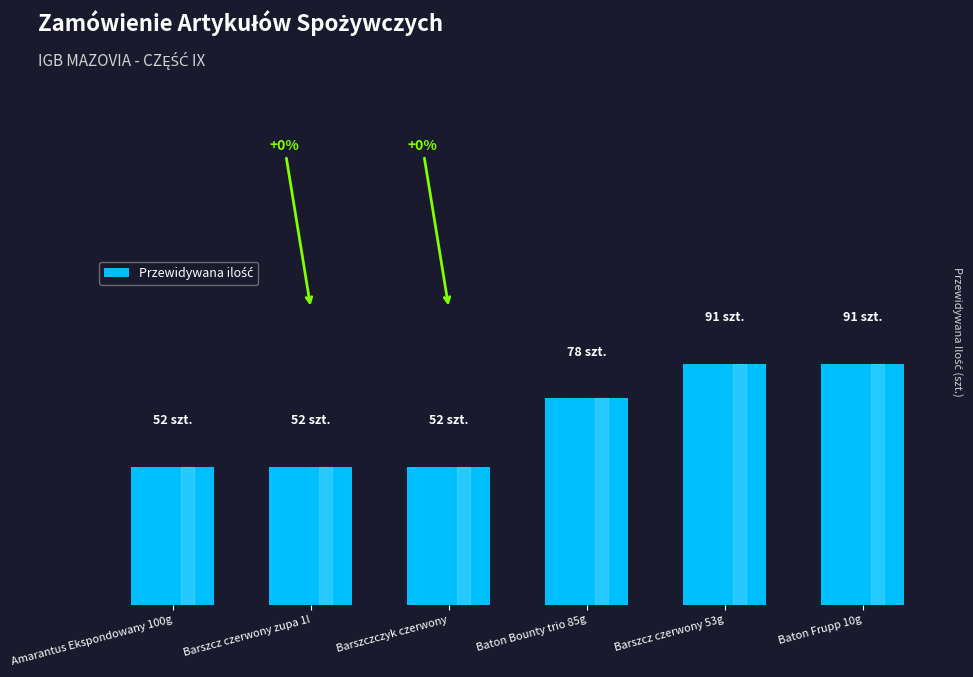

Read the value at Barszcz czerwony zupa 1l.

52